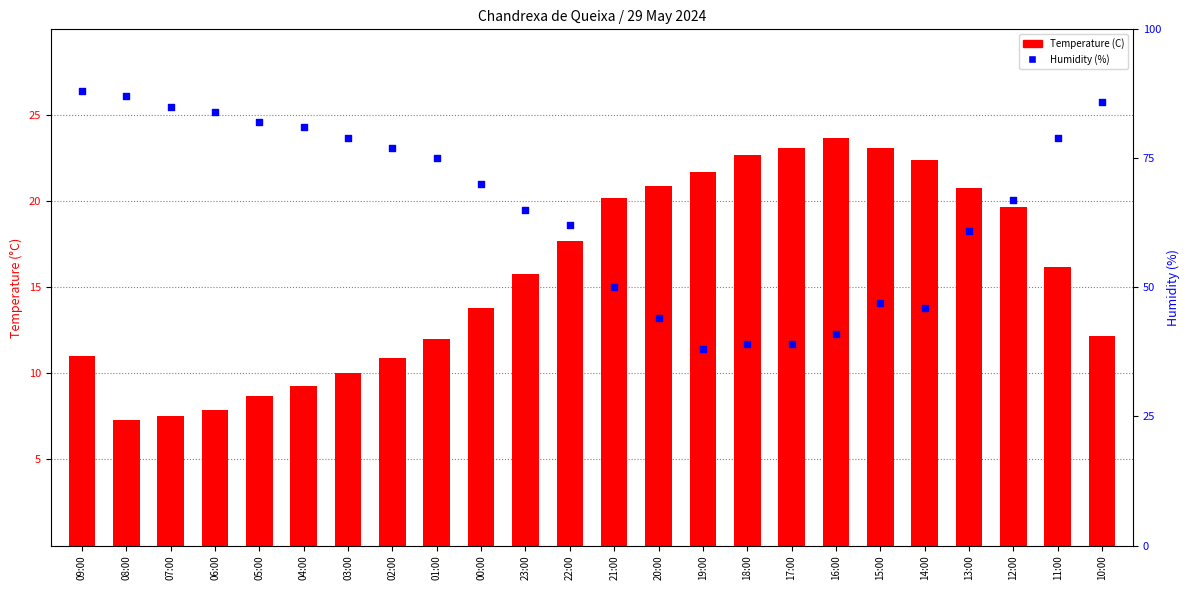

Which series contains the lowest Y value?

Temperature (C)